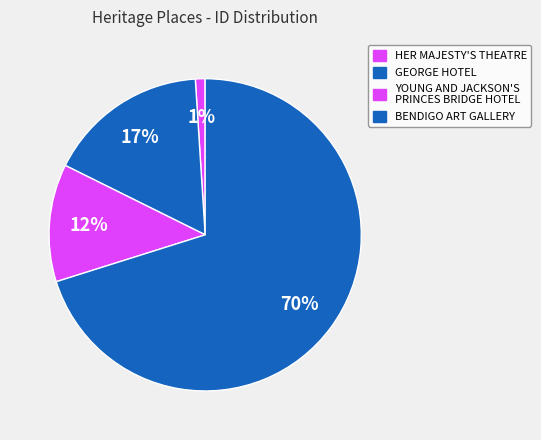

Count the number of slices in the pie.

4